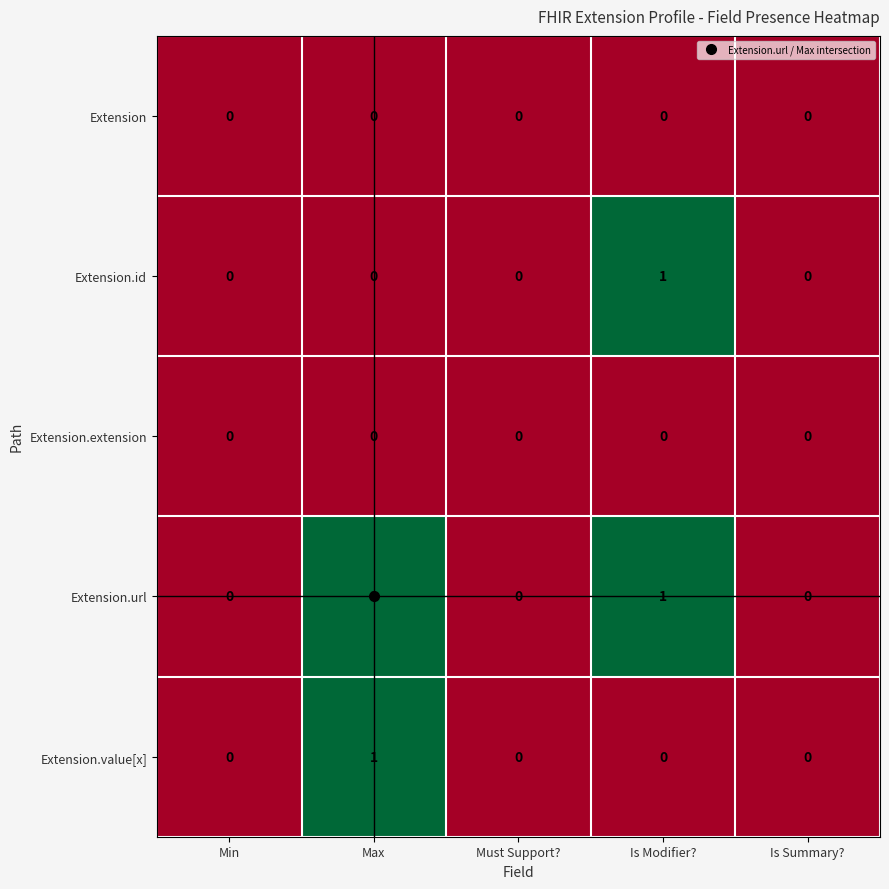

What is the total value across all series at Is Modifier??

2